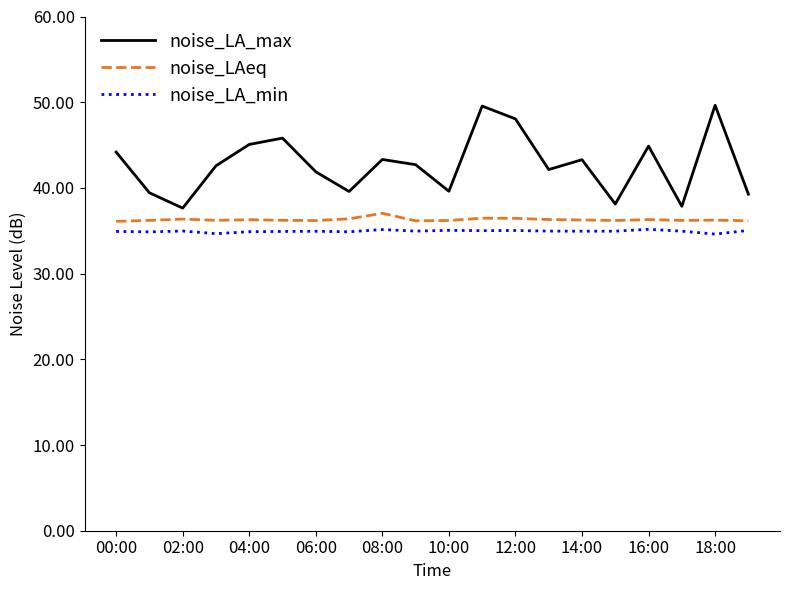

True or false: noise_LA_min and noise_LA_max intersect in this chart.

False